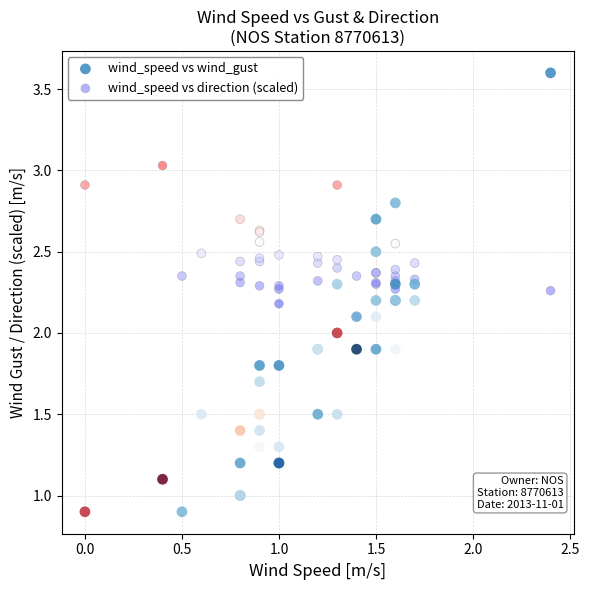

Which series has the widest spread of Y values?

wind_speed vs wind_gust